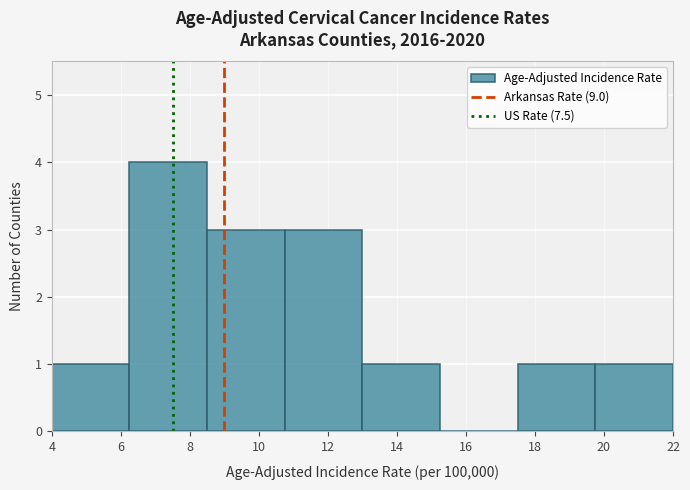

Reading left to right, list every bar in this chart as the range it spans on the x-axis followed by its height. Neither the bar edges nor the heights are printed on the chart, so give them approximately, as read against the axes.

4.00 to 6.25: 1
6.25 to 8.50: 4
8.50 to 10.75: 3
10.75 to 13.00: 3
13.00 to 15.25: 1
15.25 to 17.50: 0
17.50 to 19.75: 1
19.75 to 22.00: 1